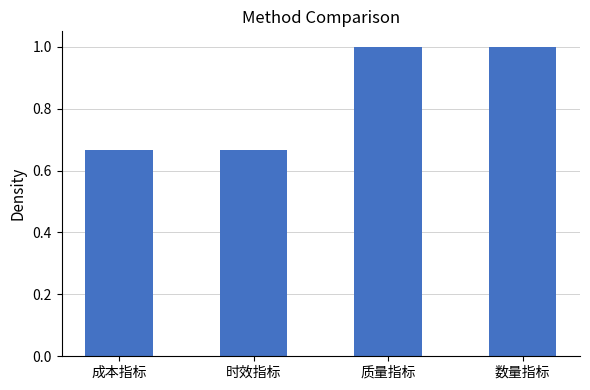

What is the maximum value shown in the chart?

1.0